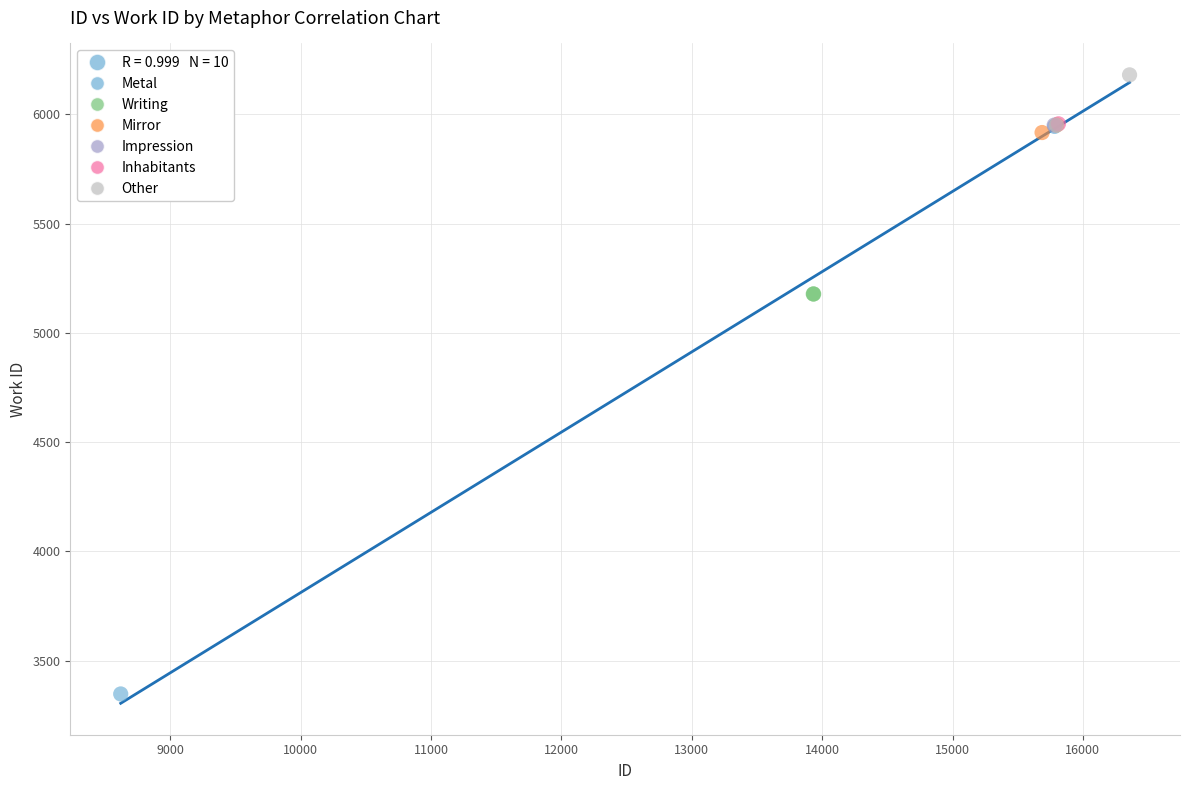

Which series contains the lowest Y value?

Metal